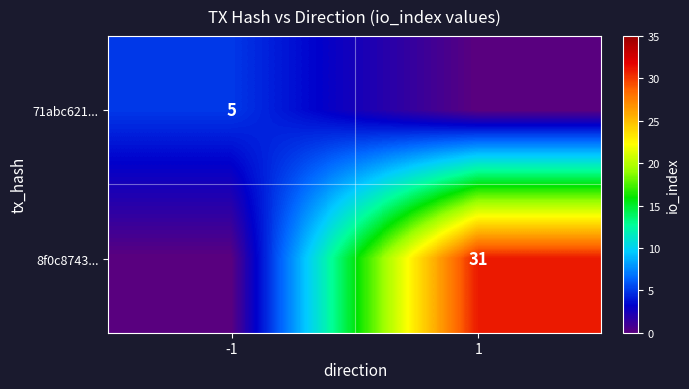

Is the value of 71abc621... at -1 greater than the value of 8f0c8743... at 1?

No